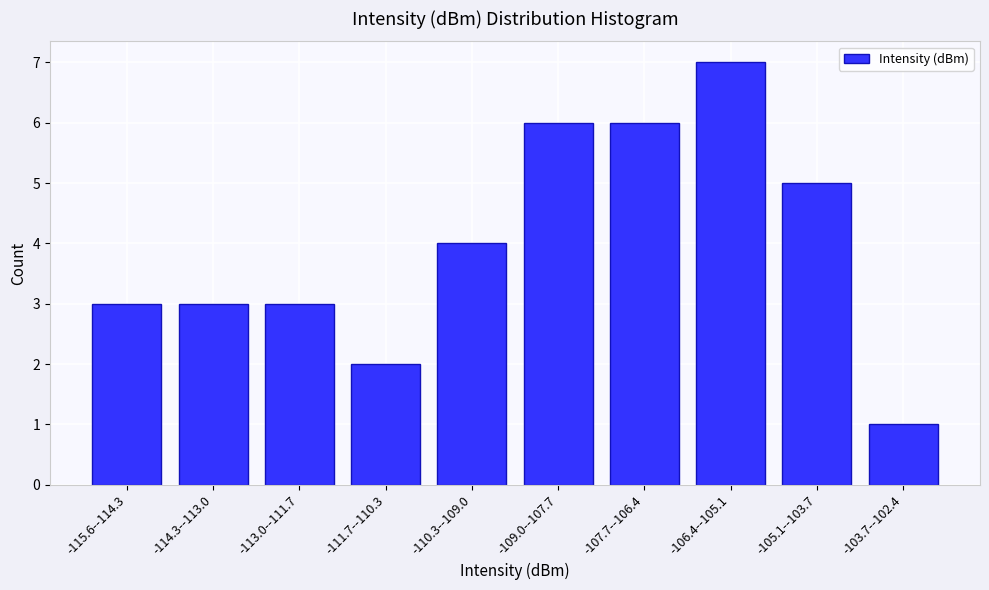

Reading right to left, list all the values displayed in this chart.

-103.7--102.4=1	-105.1--103.7=5	-106.4--105.1=7	-107.7--106.4=6	-109.0--107.7=6	-110.3--109.0=4	-111.7--110.3=2	-113.0--111.7=3	-114.3--113.0=3	-115.6--114.3=3